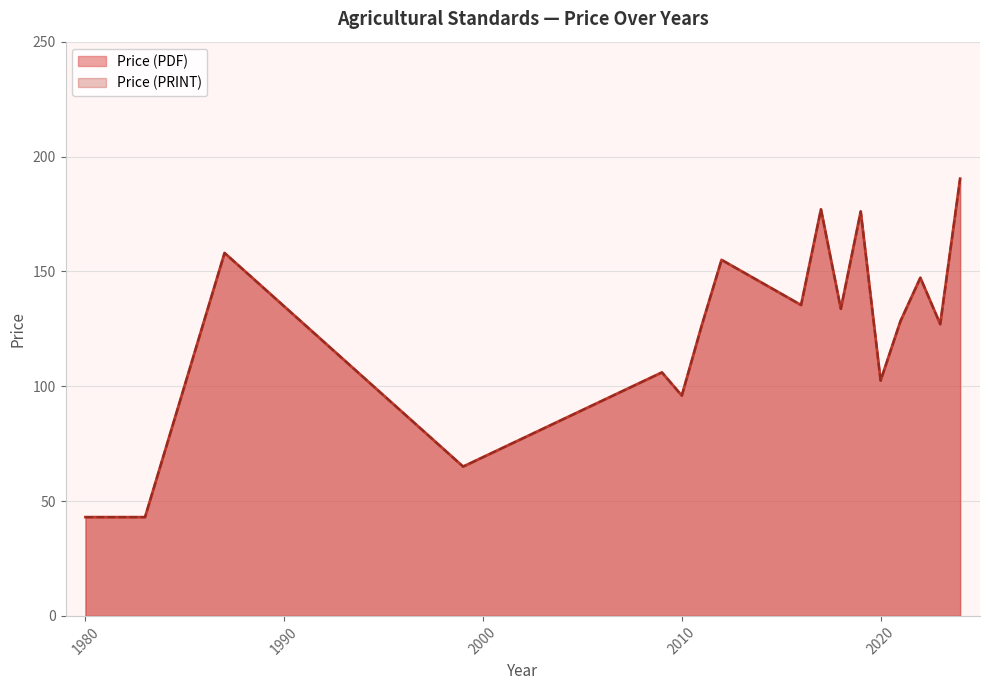

How many lines are shown in the chart?

2